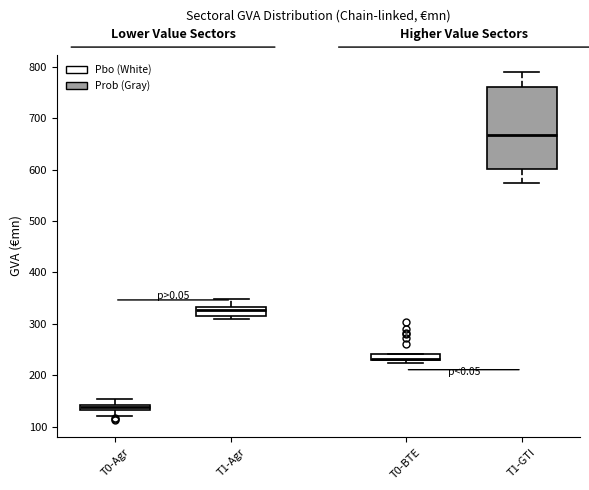

Which box is the tallest, from its lower edge to its upper edge?

T1-GTI